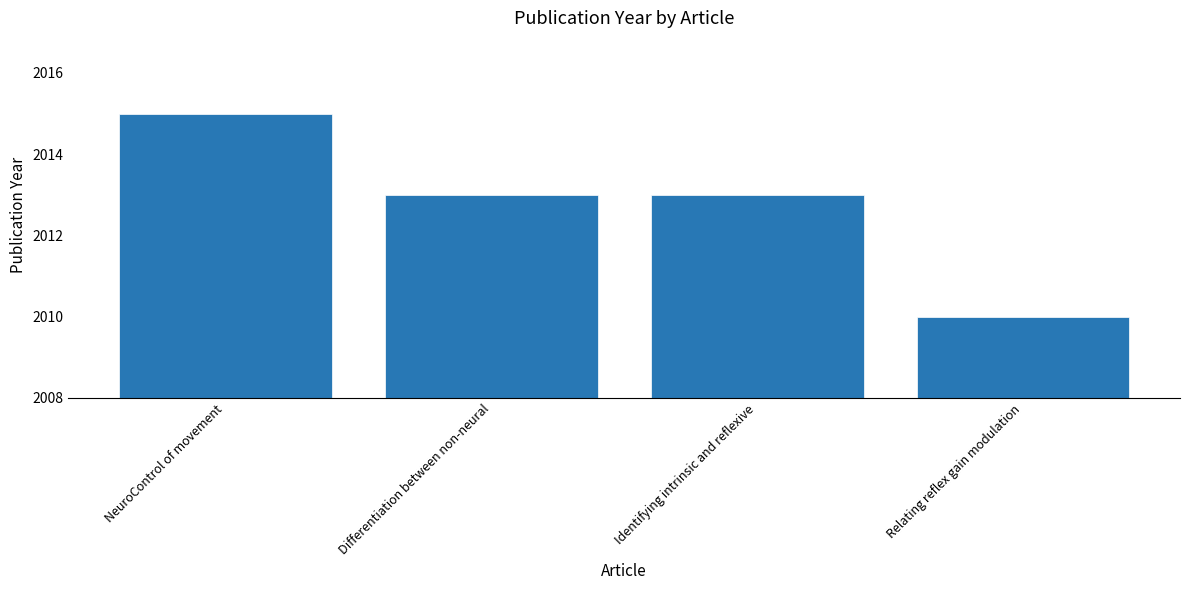

Approximately how many times larger is the value at Identifying intrinsic and reflexive compared to Relating reflex gain modulation?

1.0